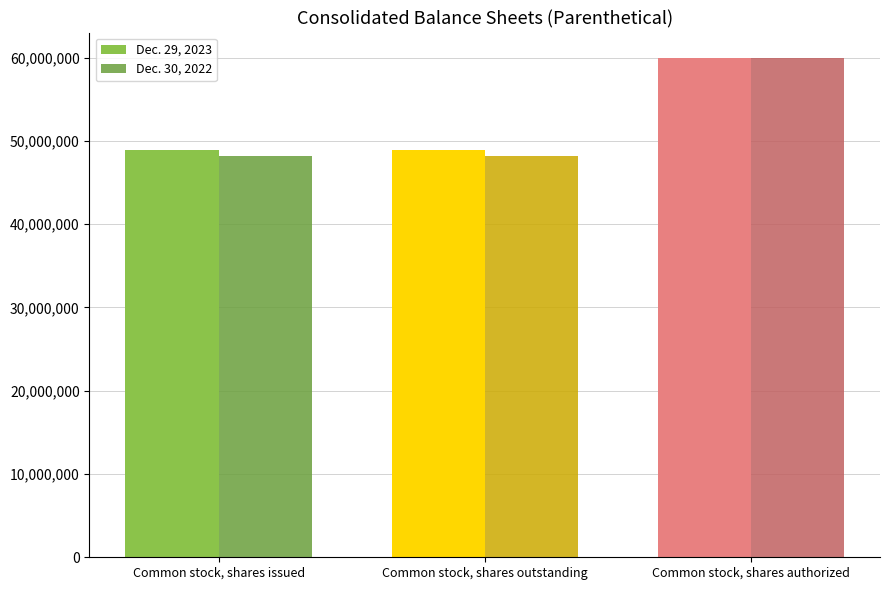

Which category has the highest value across all series?

Common stock, shares authorized